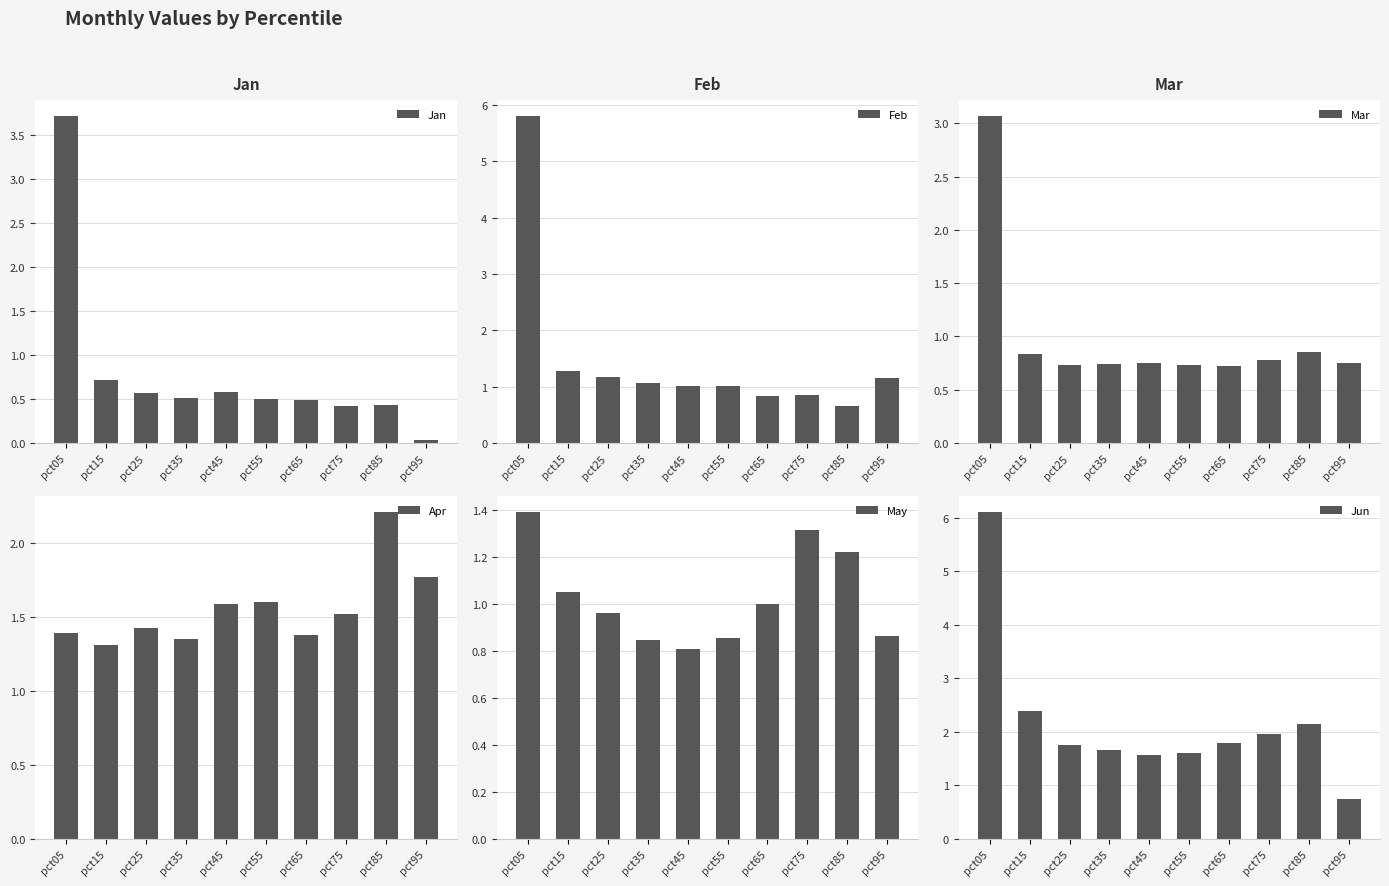

The value of Jan at pct75 is 0.4. True or false?

True